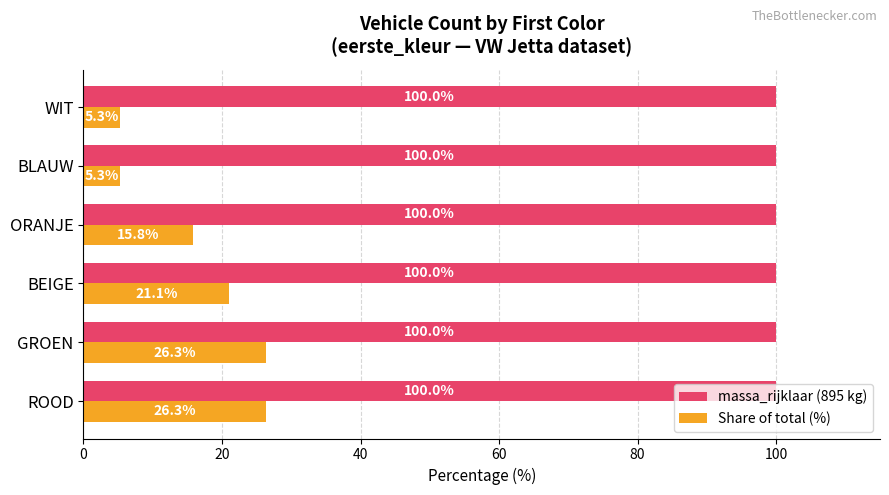

What is the minimum value shown in the chart?

5.3